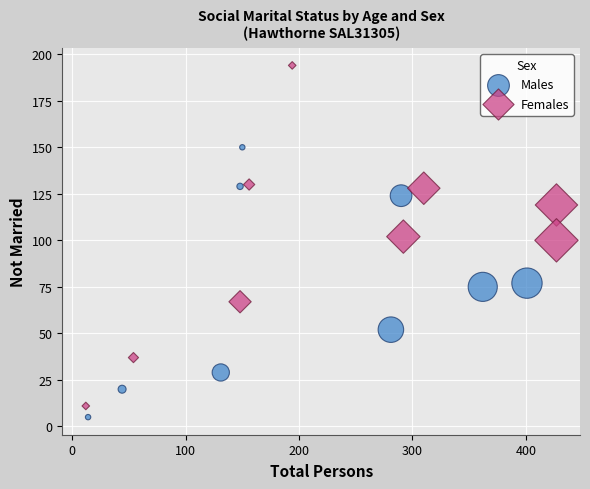

Which series reaches the maximum Y coordinate?

Females